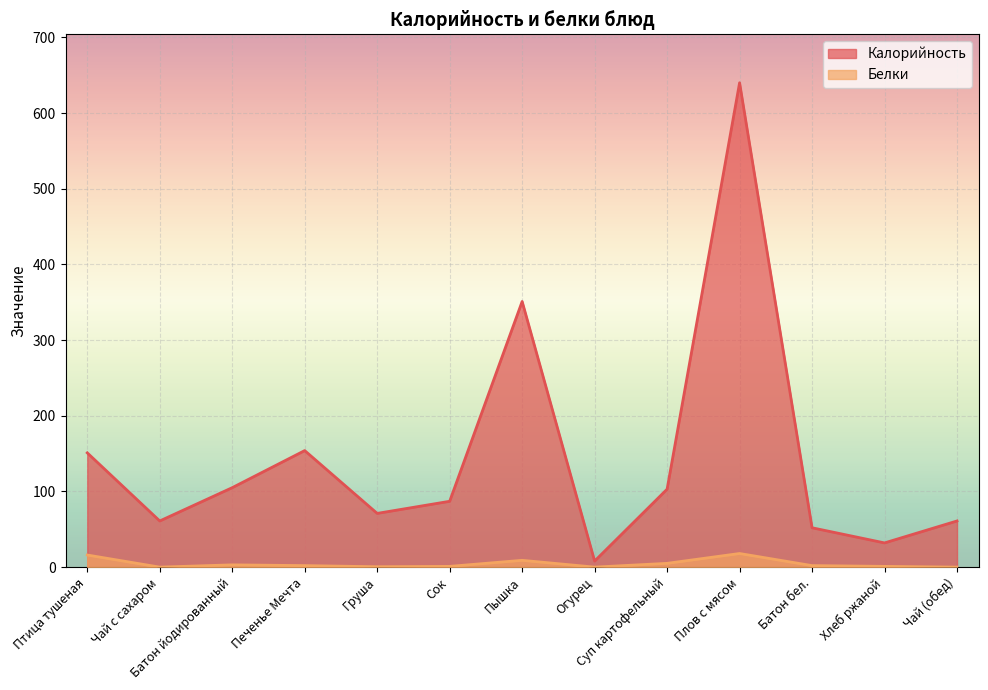

True or false: Калорийность and Белки intersect in this chart.

False